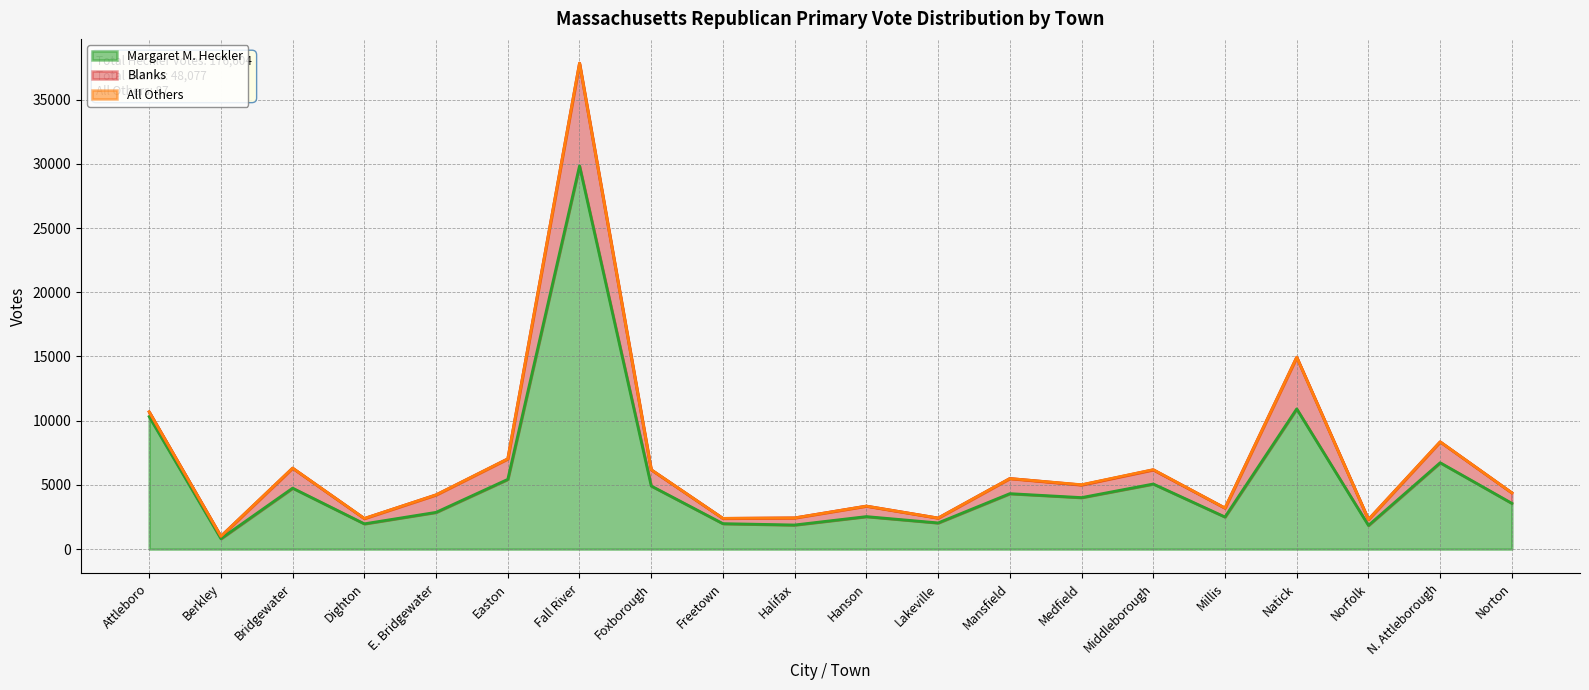

Where does the Blanks series first go above 986?

Bridgewater